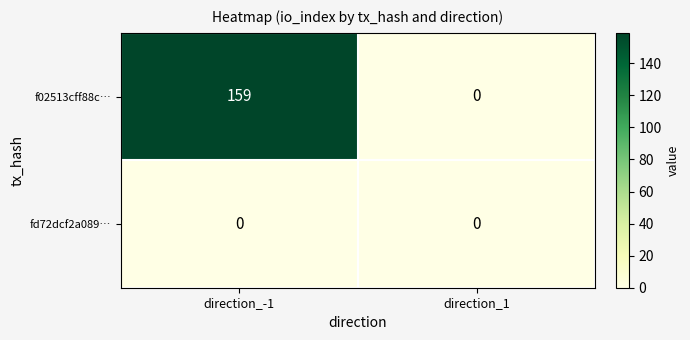

Reading left to right, extract all data points from this chart.

f02513cff88c…: direction_-1=159	direction_1=0
fd72dcf2a089…: direction_-1=0	direction_1=0